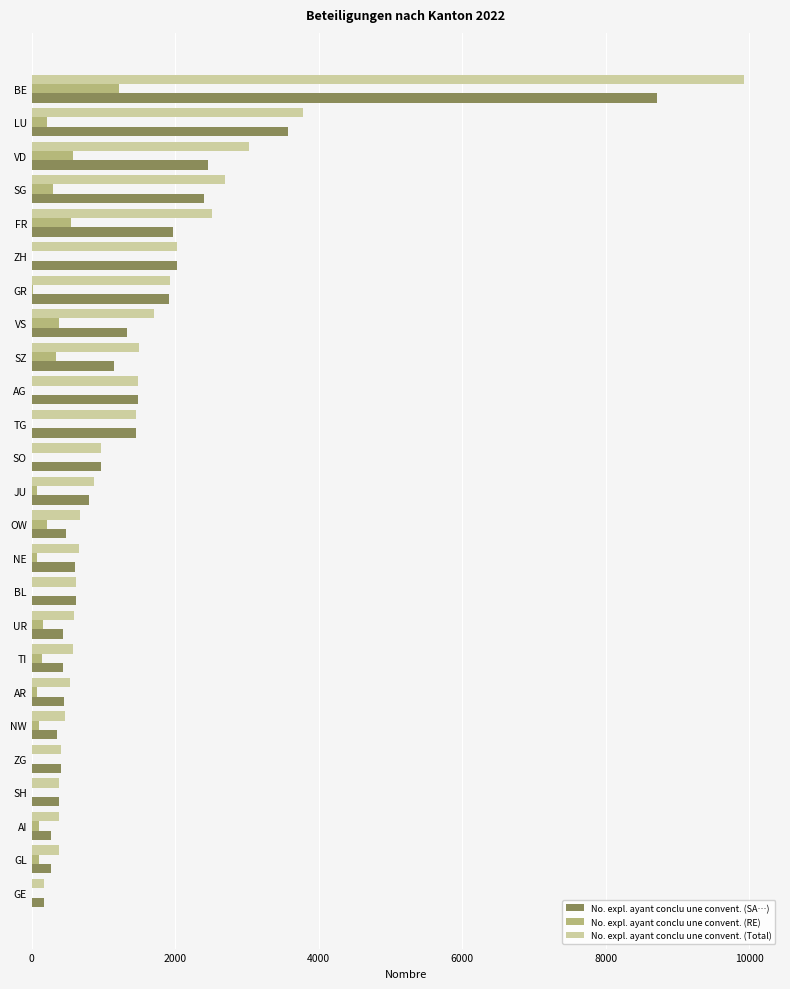

What is the sum of the No. expl. ayant conclu une convent. (SA…) values at LU and SO?

4538